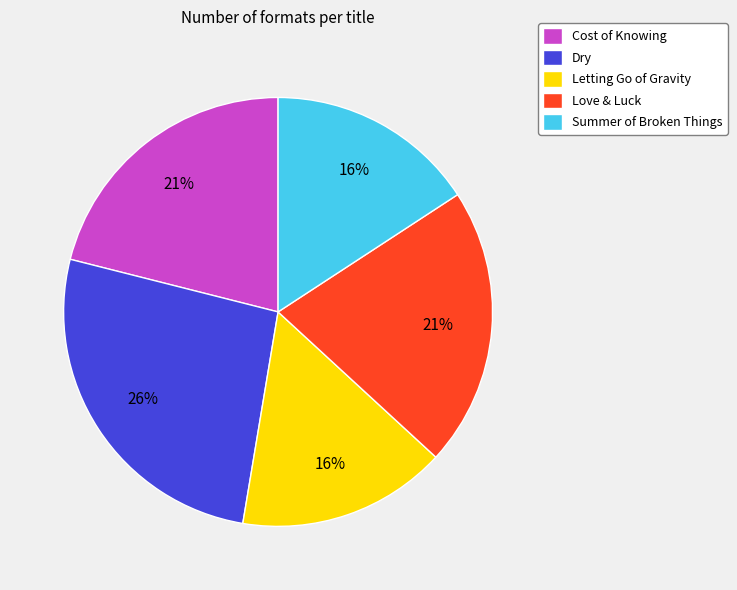

The Love & Luck slice represents 10% of the pie. True or false?

False